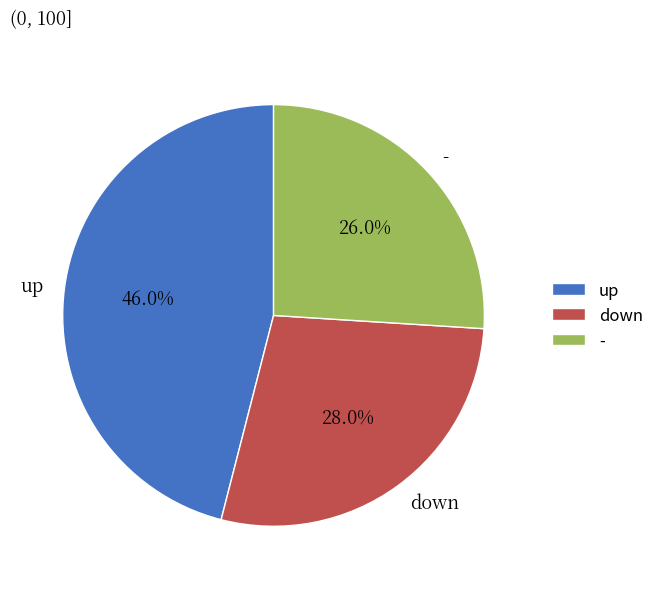

What is the ratio of the value at down to the value at -?

1.1